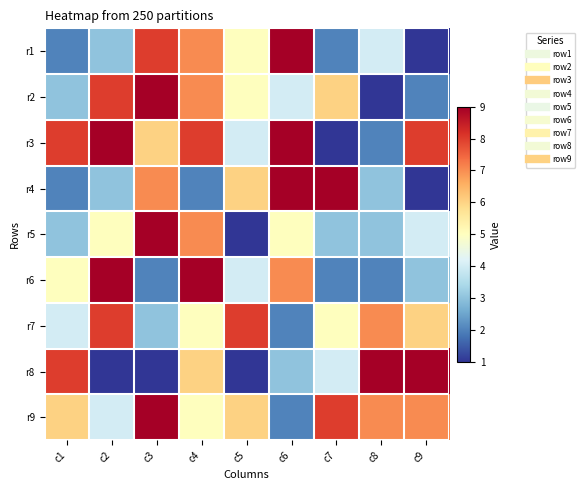

Rank the series at c1 from lowest to highest value.

r1, r4, r2, r5, r7, r6, r9, r3, r8